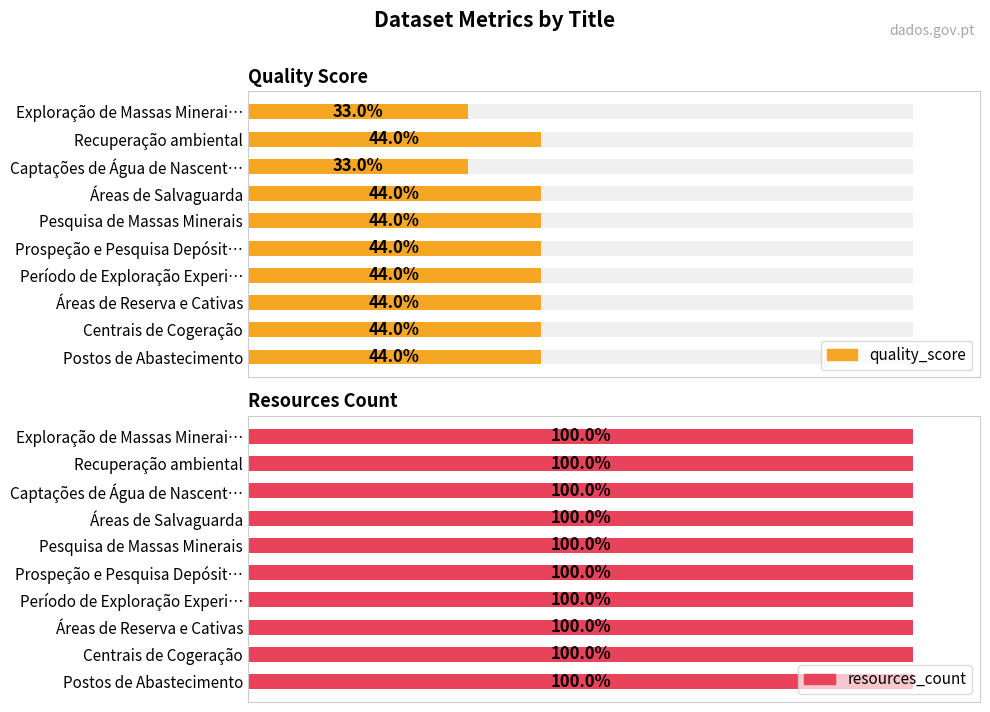

True or false: quality_score has a value of 79.0 at Período de Exploração Experi….

False